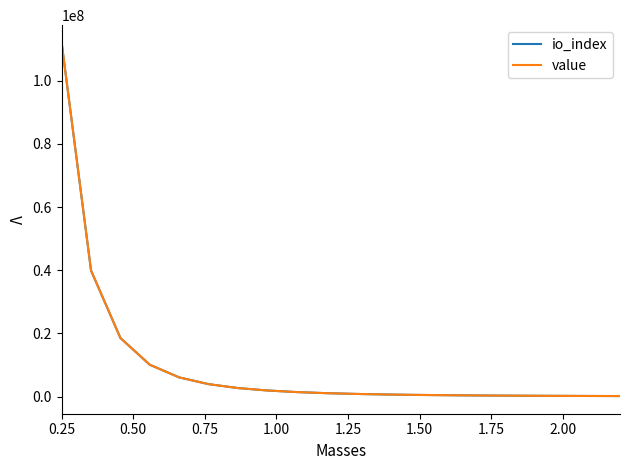

What is the maximum value for io_index?

112029537.5